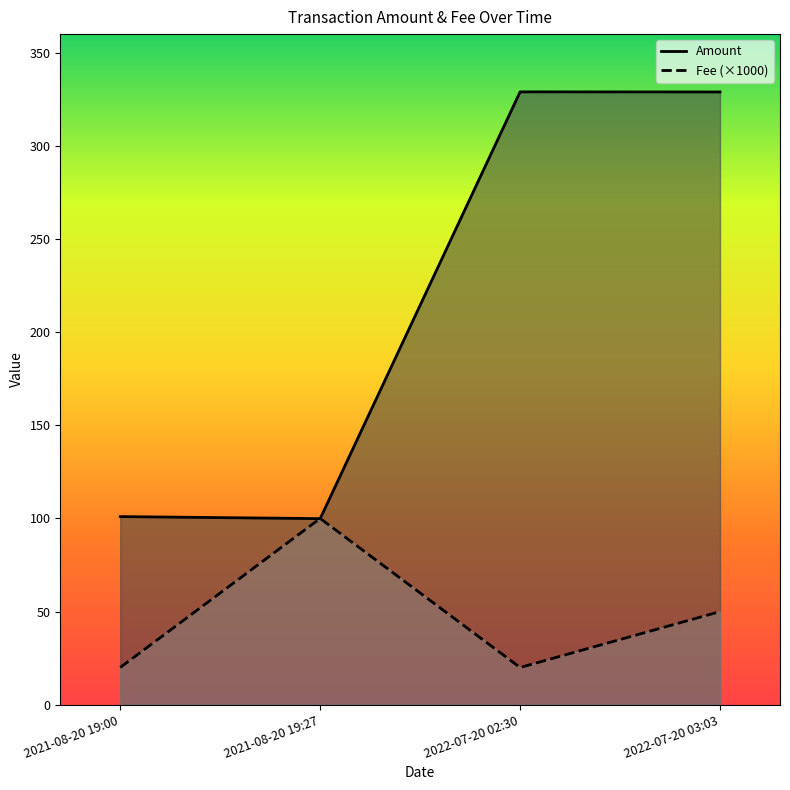

What position from the right is 2022-07-20 03:03?

1